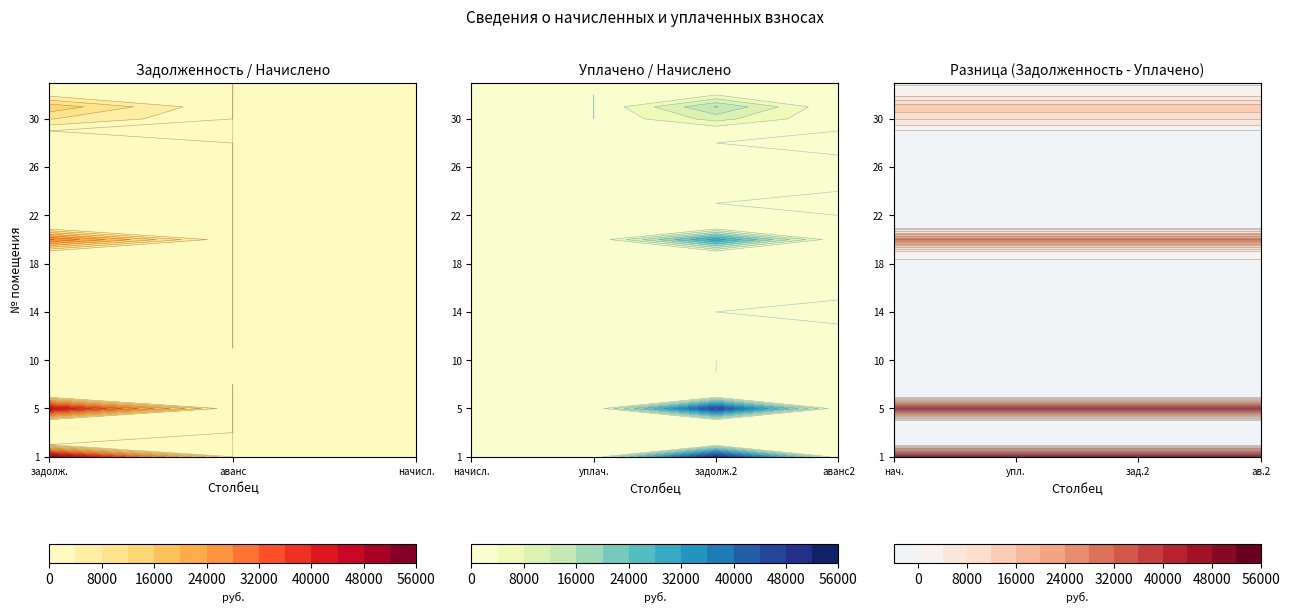

Rank the categories by 12 value from highest to lowest.

3, 4, 5, 1, 2, 6